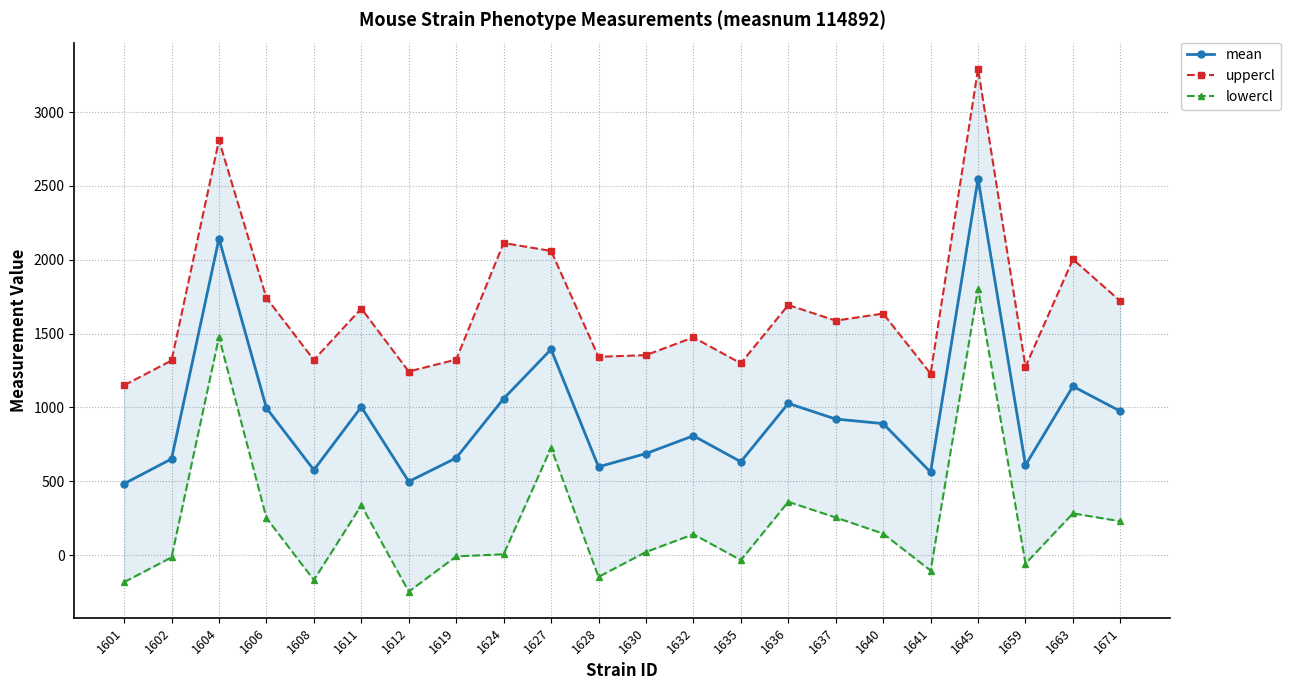

List the series in order of their overall mean, lowest first.

lowercl, mean, uppercl